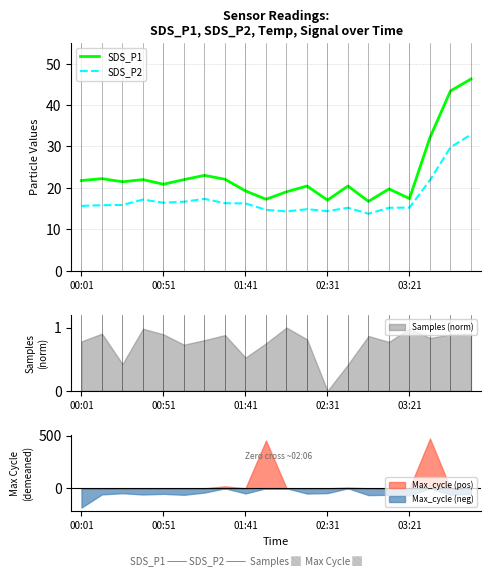

True or false: SDS_P2 and SDS_P1 cross at least once.

False